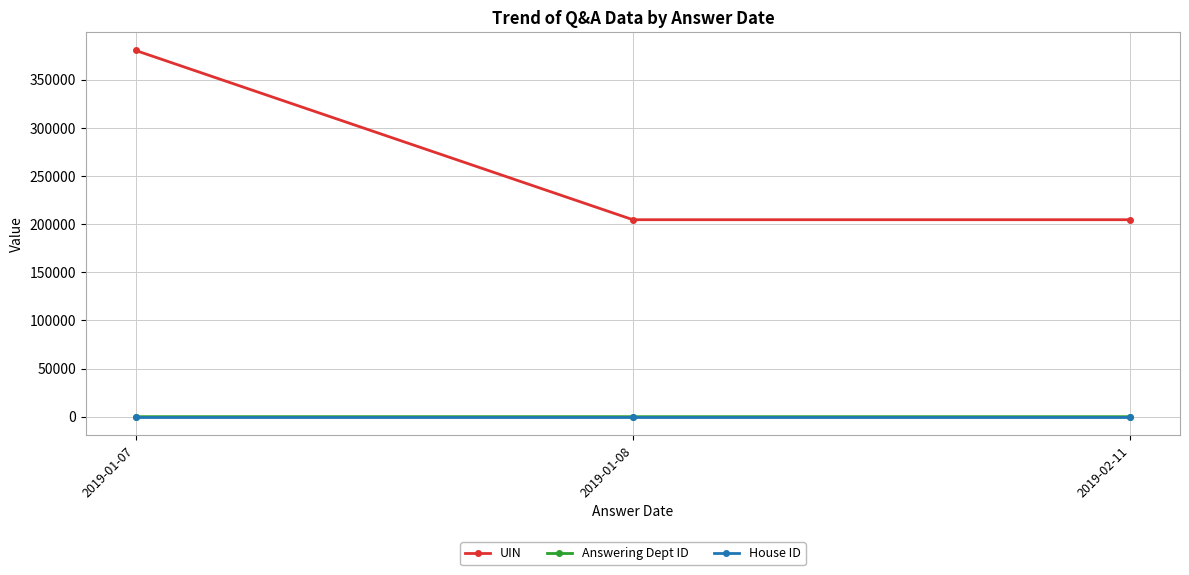

The value of UIN at 2019-02-11 is 204628.0. True or false?

True